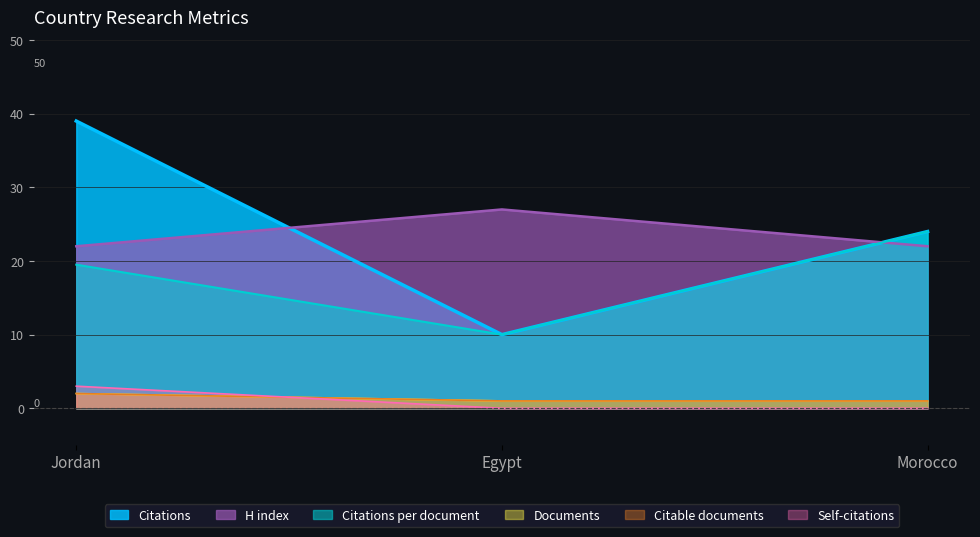

Which category has the lowest value in the Citations series?

Egypt